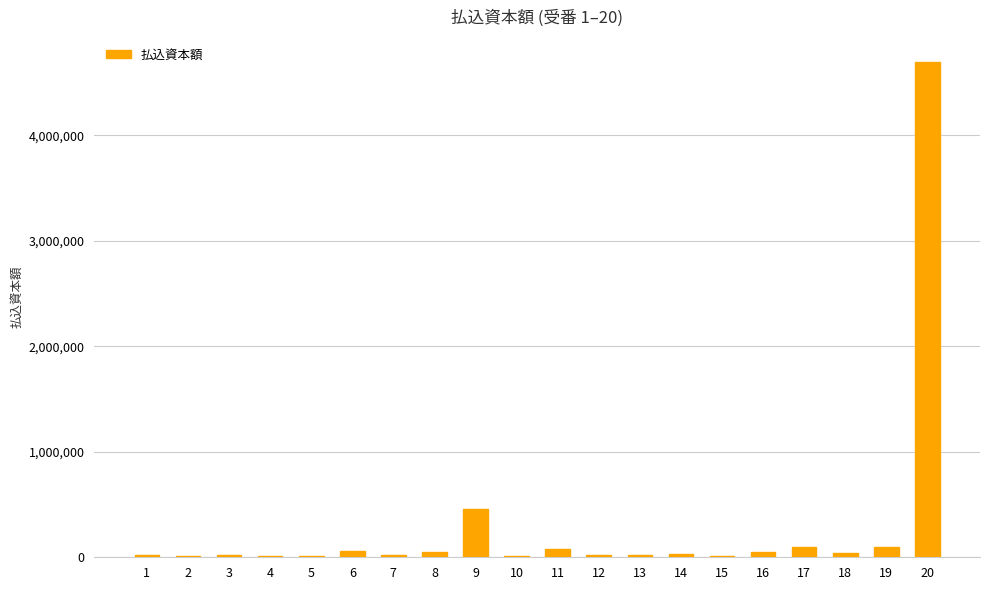

At which category does the chart reach its peak across all series?

20